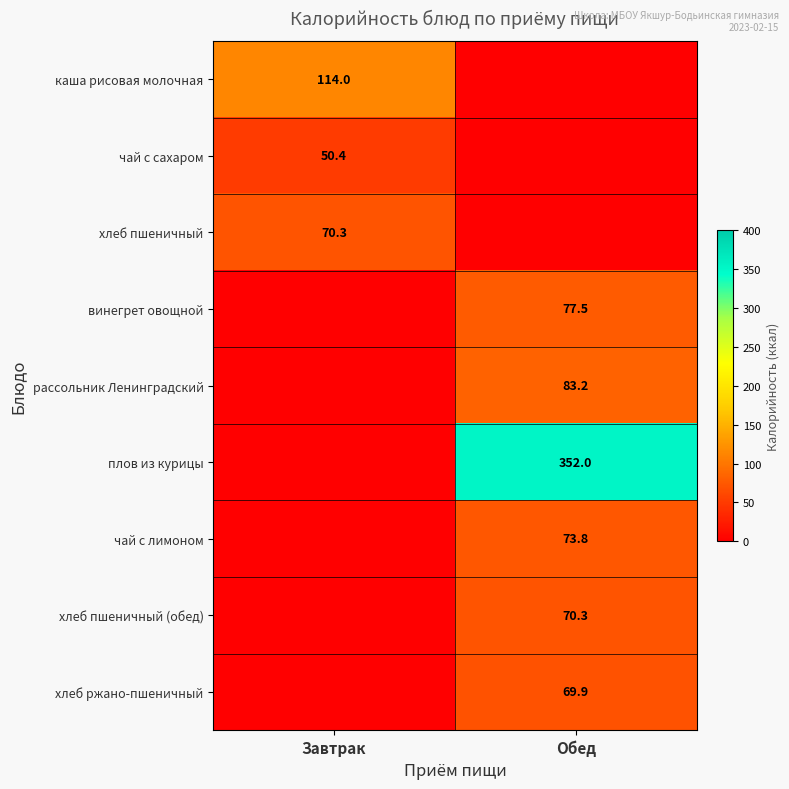

What is the spread (max minus min) of values at Обед?

352.0